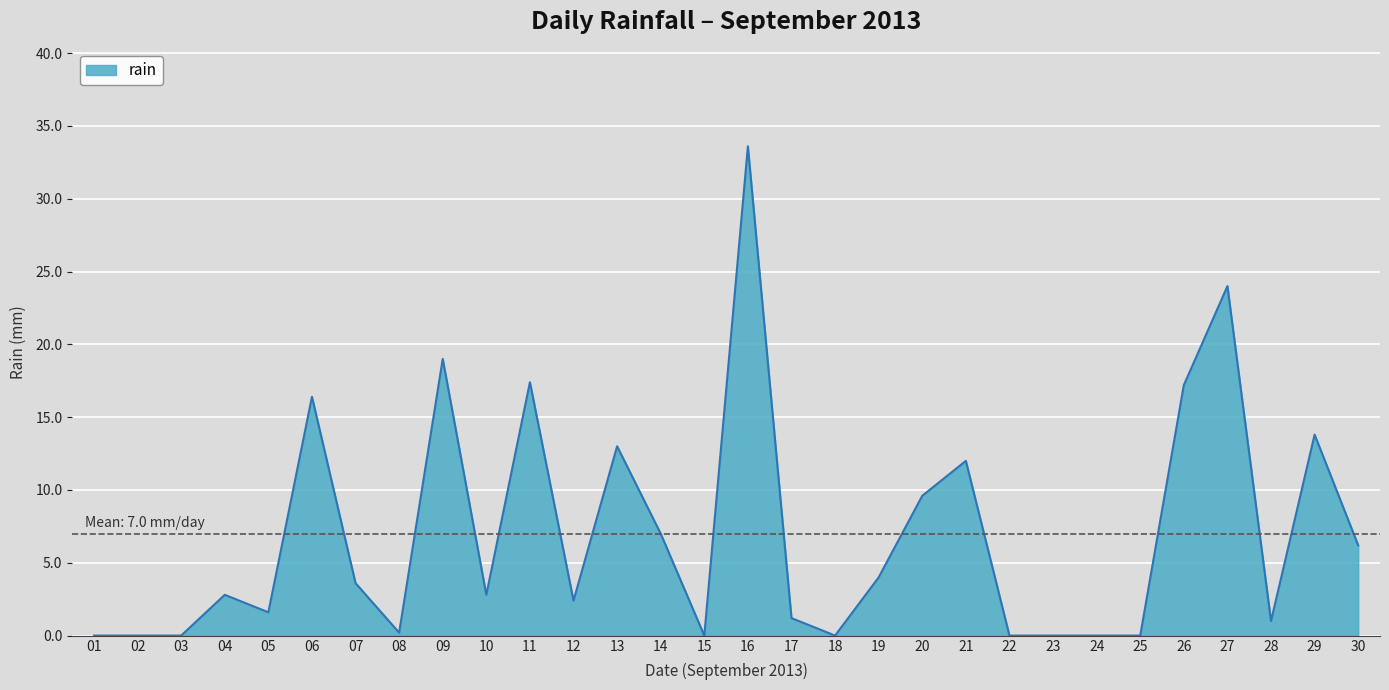

What is the change in value from 25 to 28?

+1.0